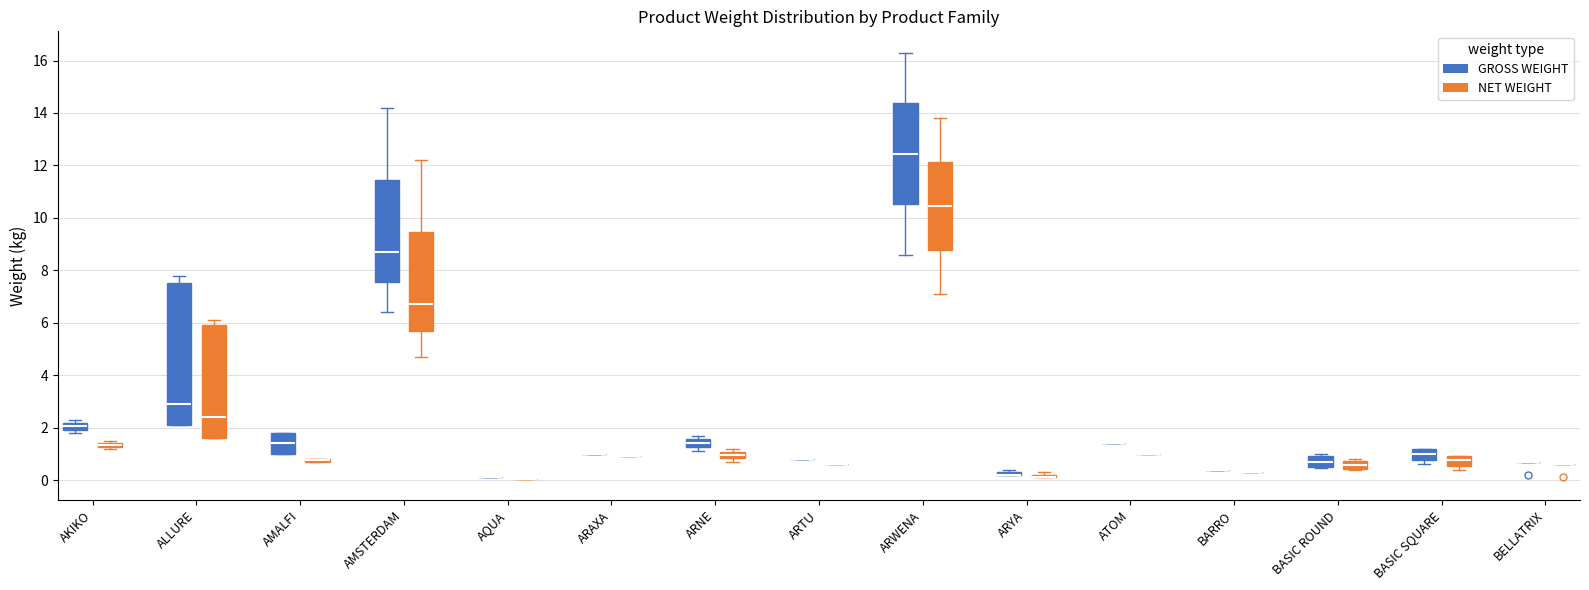

Where does the median line of the box for ALLURE (NET WEIGHT) sit on the y-axis? The values are not printed on the chart, so give them approximately, as read against the axis.

2.4